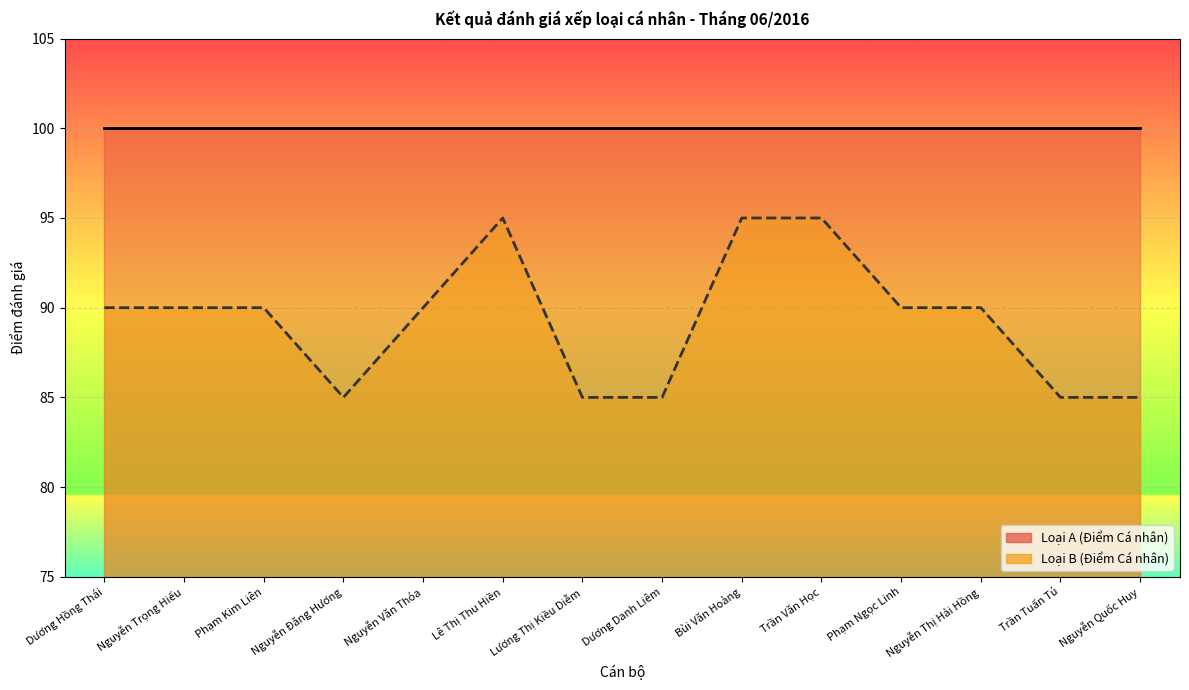

True or false: the data shows 20 at Nguyễn Thị Hải Hồng.

False